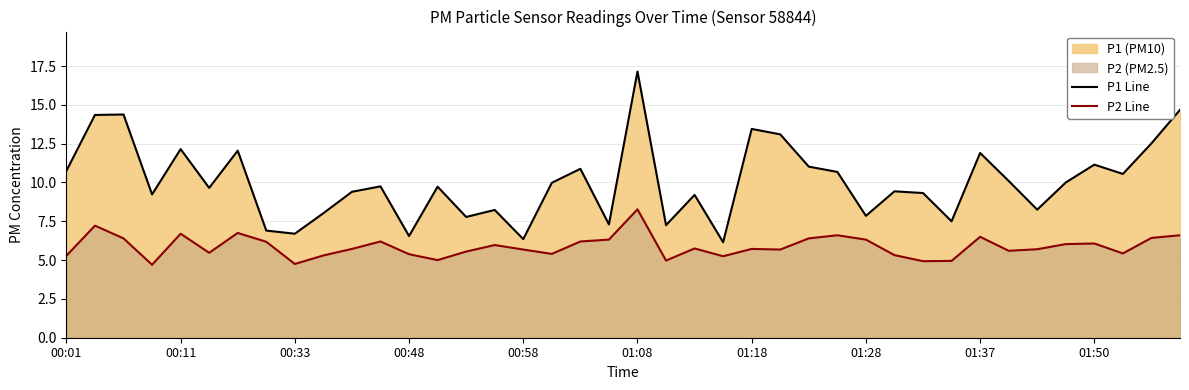

Reading left to right, extract all data points from this chart.

P1 Line: 10.8	14.3	14.4	9.2	12.2	9.7	12.1	6.9	6.7	8.0	9.4	9.8	6.5	9.7	7.8	8.2	6.3	10.0	10.9	7.3	17.1	7.2	9.2	6.2	13.4	13.1	11.0	10.7	7.8	9.4	9.3	7.5	11.9	10.1	8.2	10.0	11.2	10.6	12.5	14.7
P2 Line: 5.3	7.2	6.4	4.7	6.7	5.5	6.8	6.2	4.8	5.3	5.7	6.2	5.4	5.0	5.5	6.0	5.7	5.4	6.2	6.3	8.3	5.0	5.8	5.2	5.7	5.7	6.4	6.6	6.3	5.3	4.9	5.0	6.5	5.6	5.7	6.0	6.1	5.4	6.4	6.6